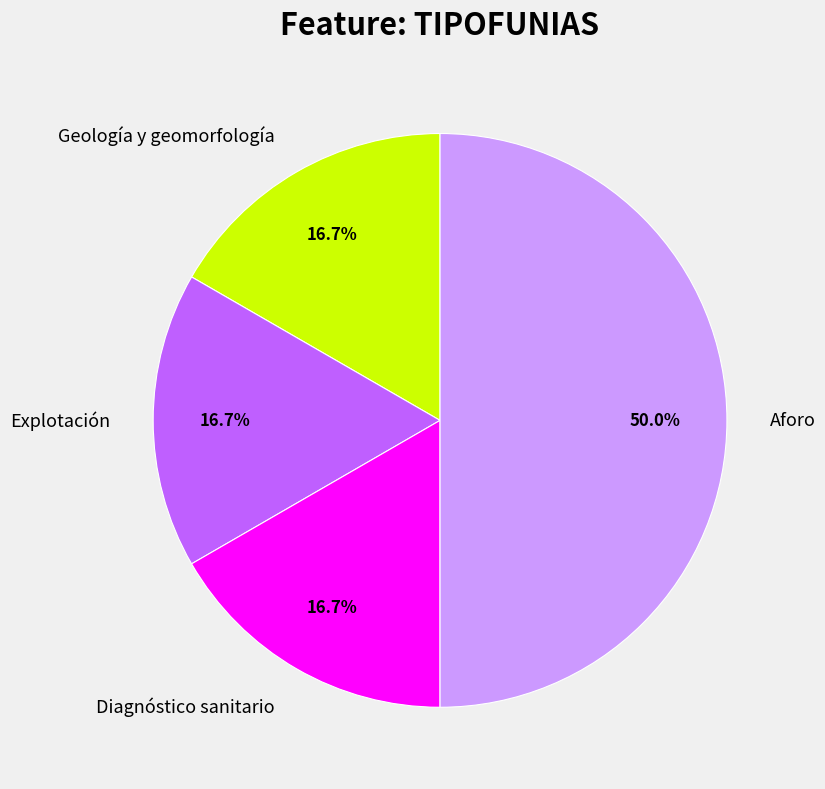

Count the number of slices in the pie.

4